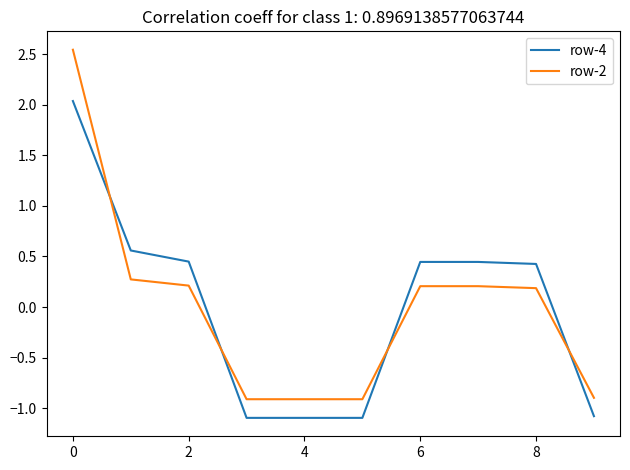

How many lines are shown in the chart?

2